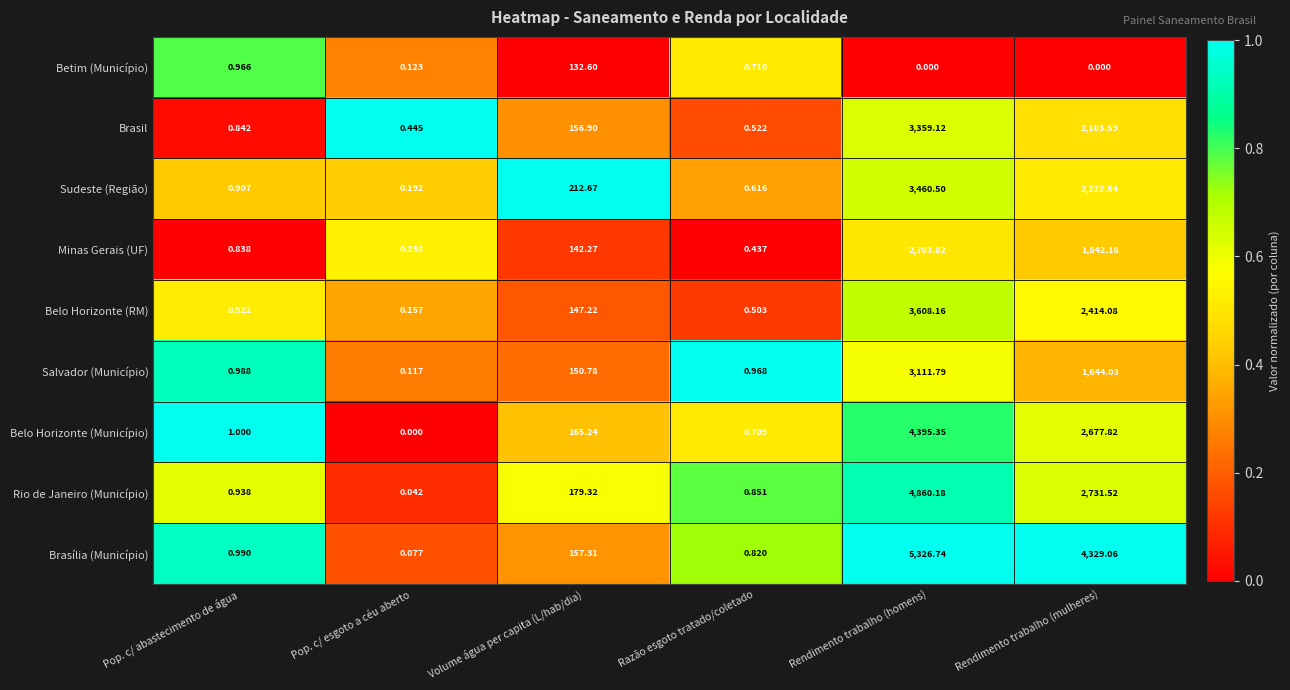

At which label does Salvador (Município) reach its peak?

Rendimento trabalho (homens)